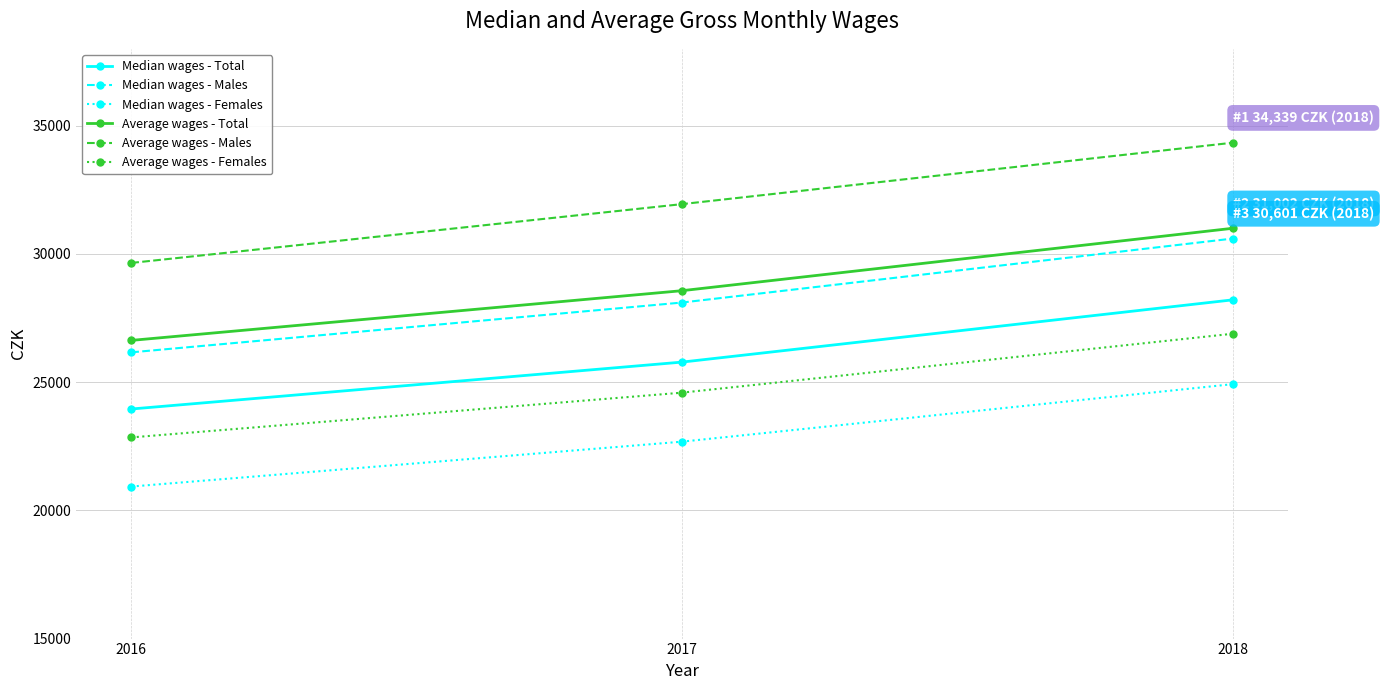

Count the number of categories in the chart.

3